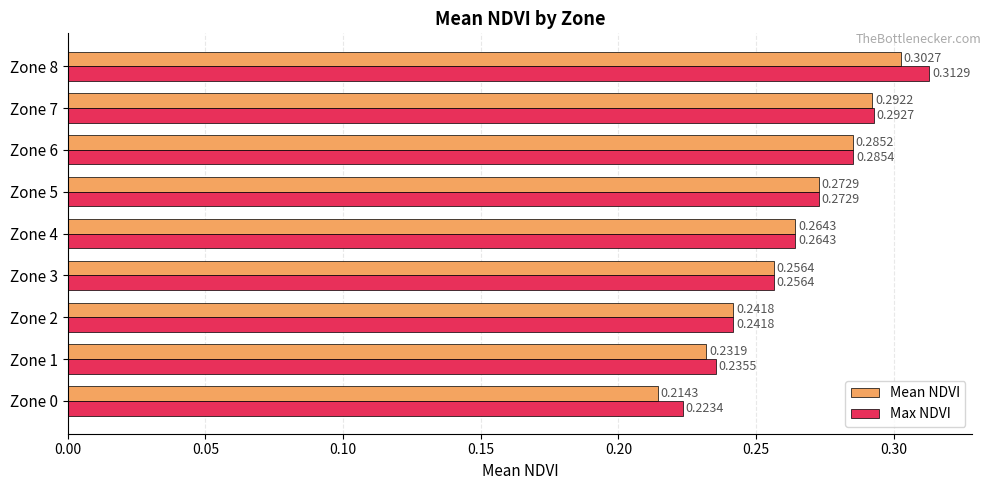

List the series in order of their overall mean, lowest first.

Mean NDVI, Max NDVI